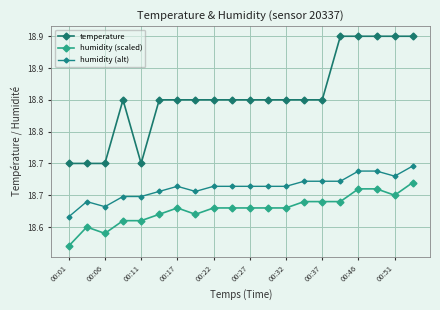

Is this an area chart (filled region under the line)?

No